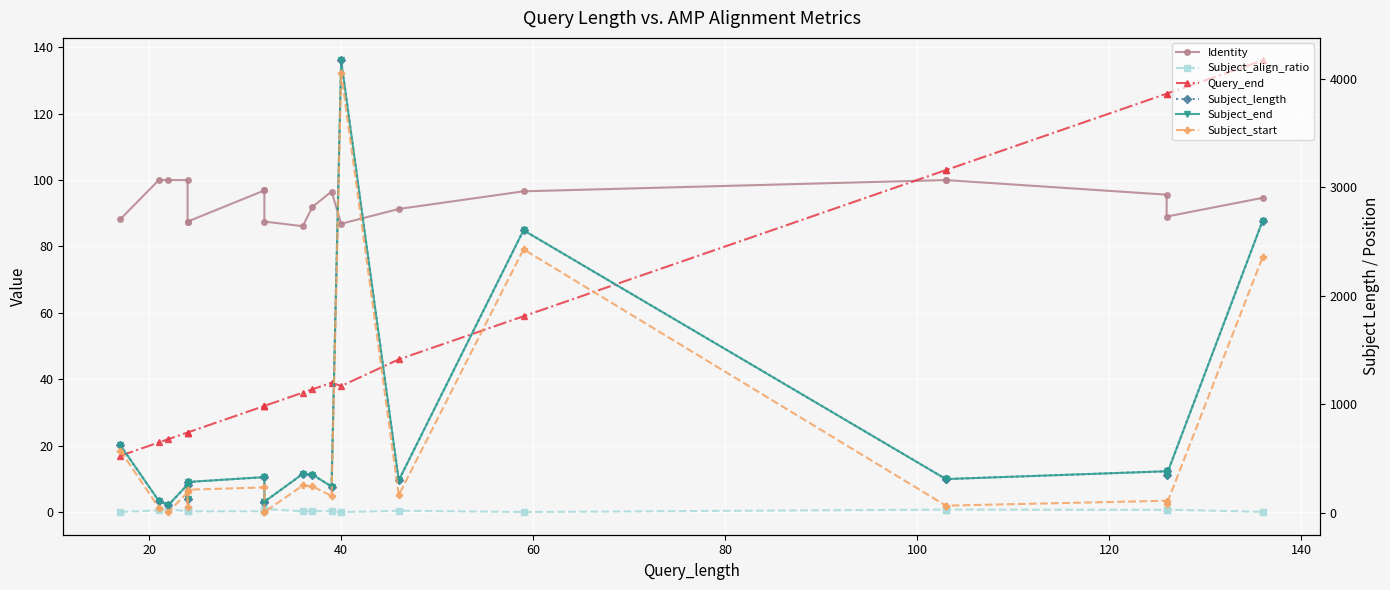

Rank the series by their maximum value, from highest to lowest.

Subject_length, Subject_end, Subject_start, Query_end, Identity, Subject_align_ratio